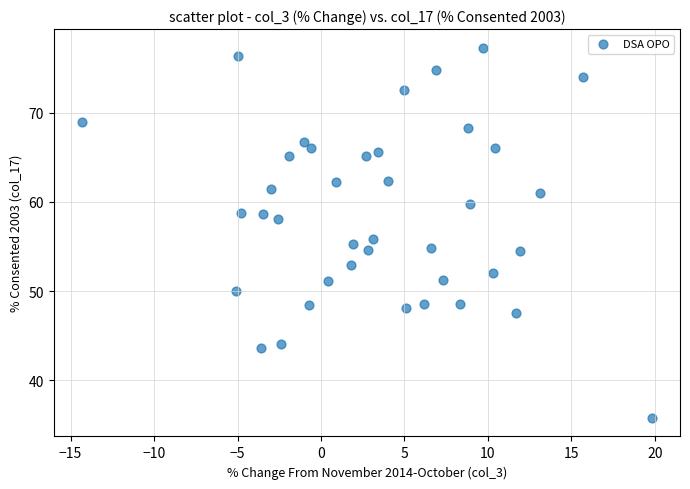

What is the range of Y values (max minus min)?

41.5